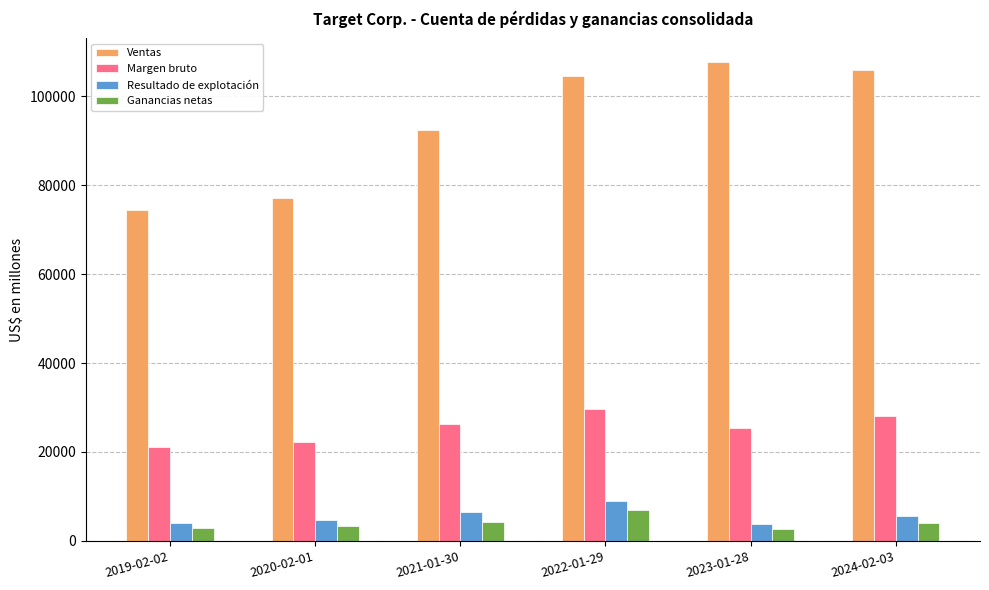

The value of Margen bruto at 2020-02-01 is 9597. True or false?

False